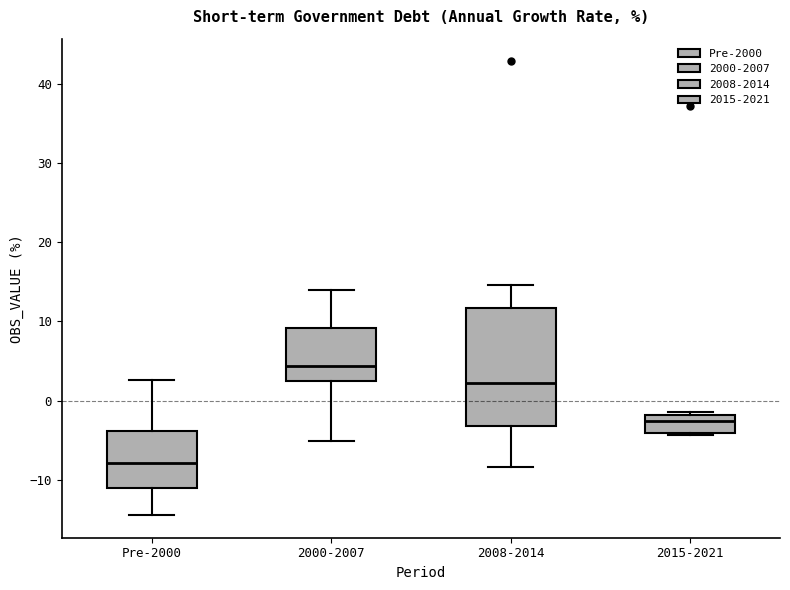

Reading left to right, read every box against the y-axis: the position of its median line, the range the box covers, and the ends of its whiskers. The values are not printed on the chart, so give them approximately, as read against the axis.

Pre-2000: median -8, box -11 to -4, whiskers -14 to 3
2000-2007: median 4, box 2 to 9, whiskers -5 to 14
2008-2014: median 2, box -3 to 12, whiskers -8 to 15
2015-2021: median -3, box -4 to -2, whiskers -4 to -1